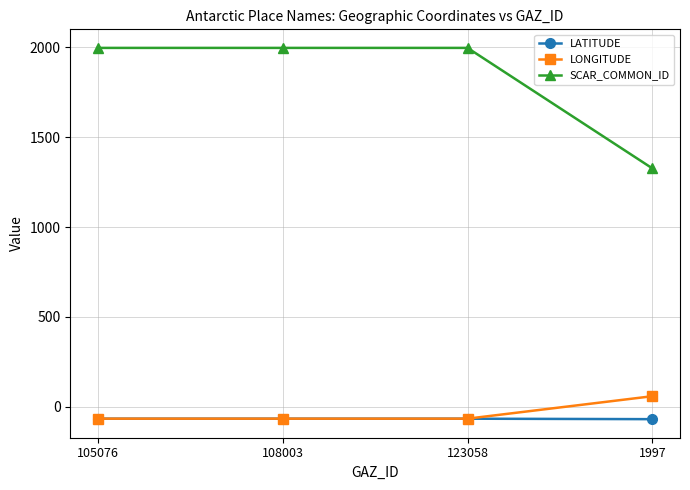

The value of LONGITUDE at 105076 is -65.6. True or false?

True